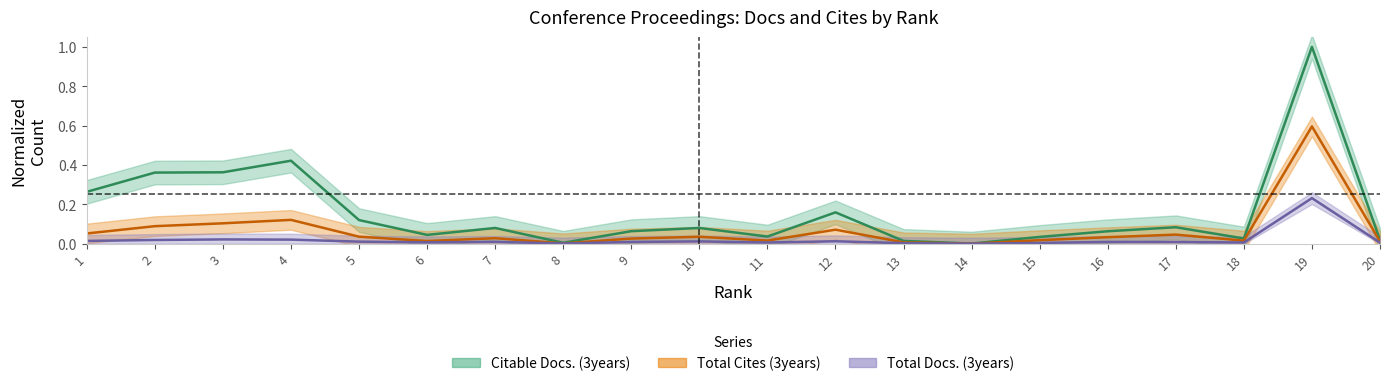

What is the difference between the highest and lowest values at 7?

0.1